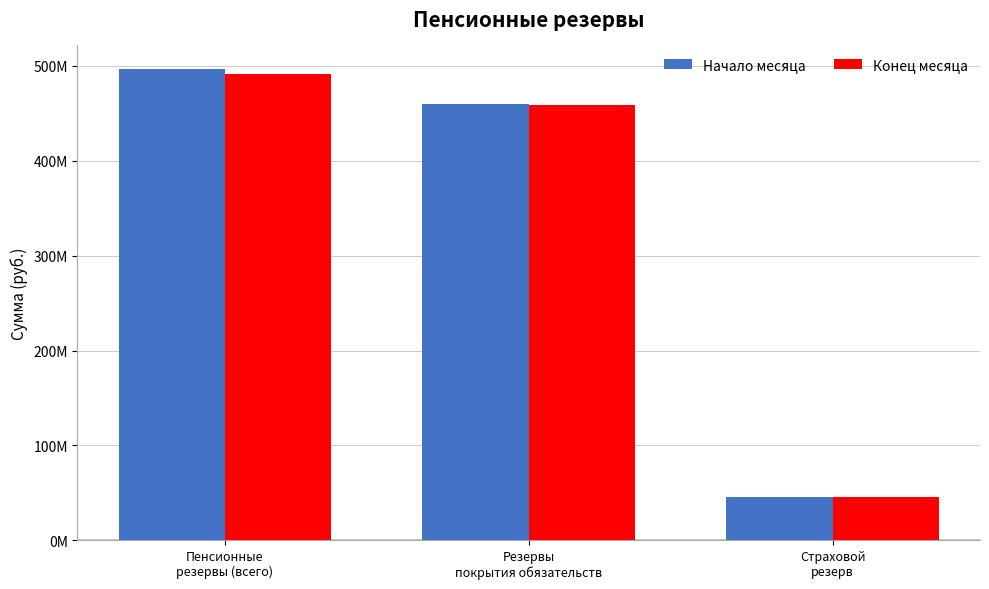

At which category is the sum across all series the highest?

Пенсионные
резервы (всего)